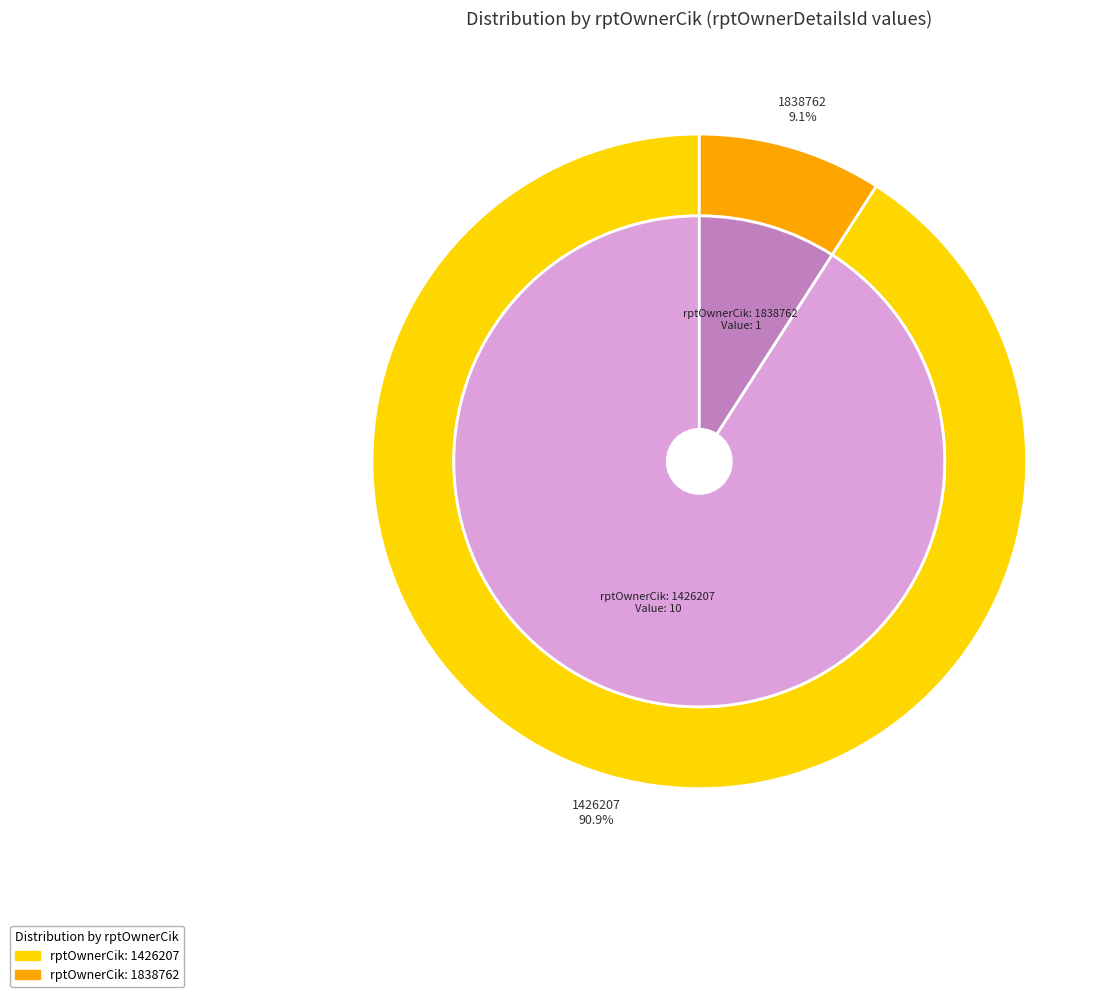

How many slices are in this pie chart?

2